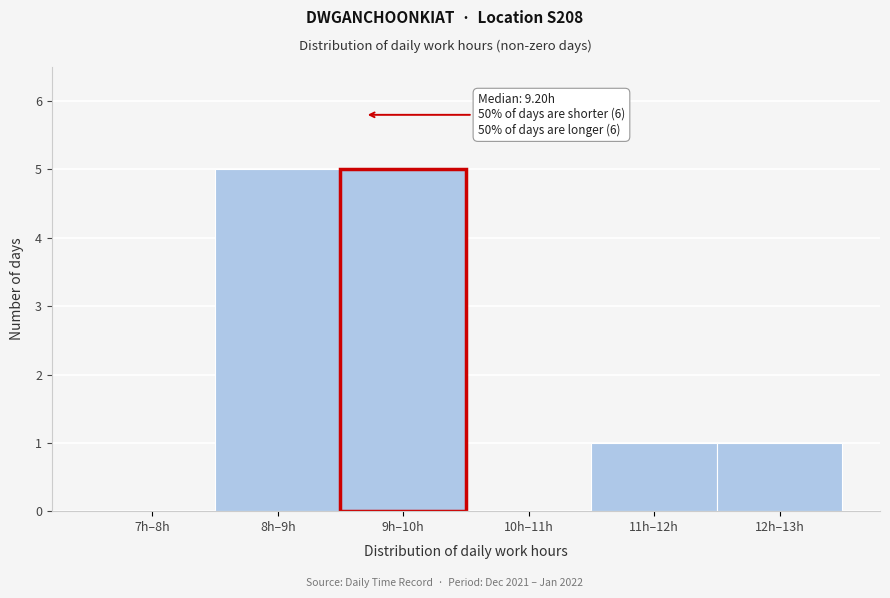

Reading left to right, extract all data points from this chart.

7h–8h=0	8h–9h=5	9h–10h=5	10h–11h=0	11h–12h=1	12h–13h=1